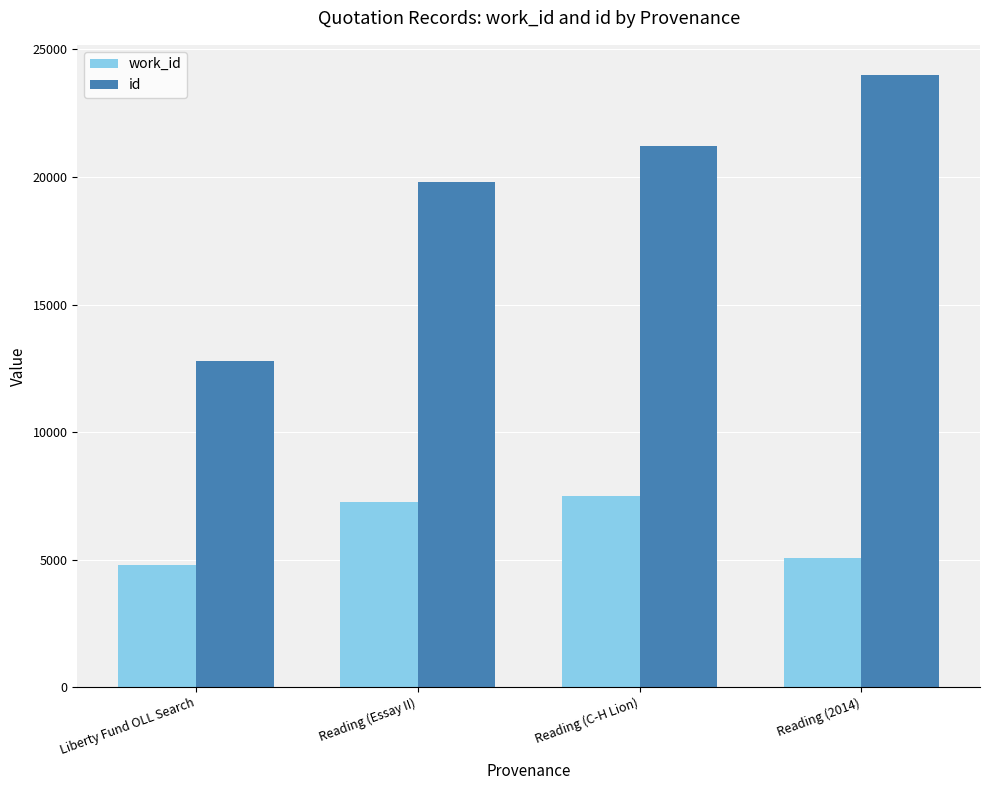

Count the id values in the range 19810 to 23983.

3